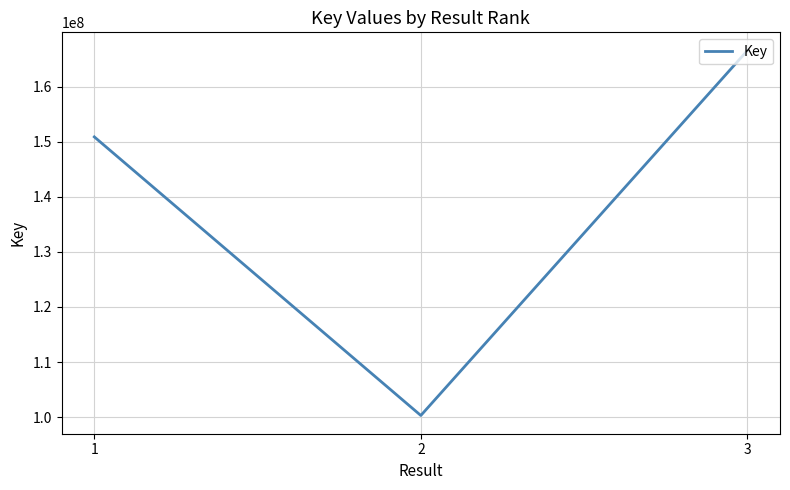

How many lines are shown in the chart?

1